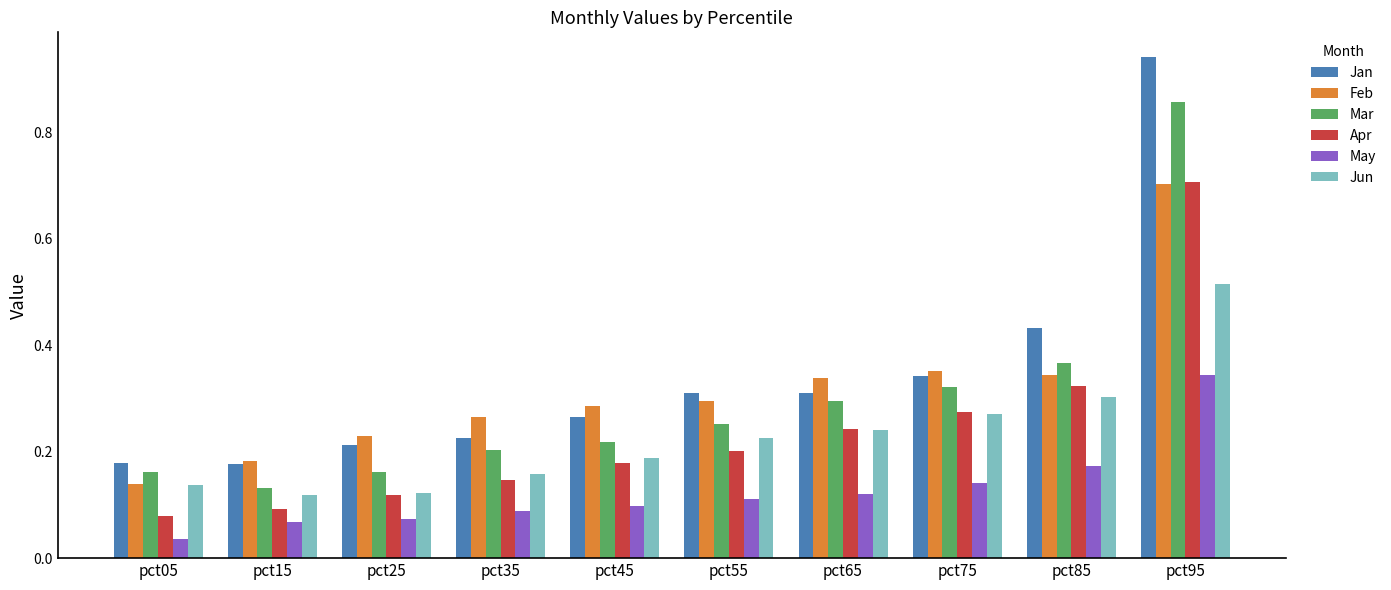

What is the sum of all May values?

1.3